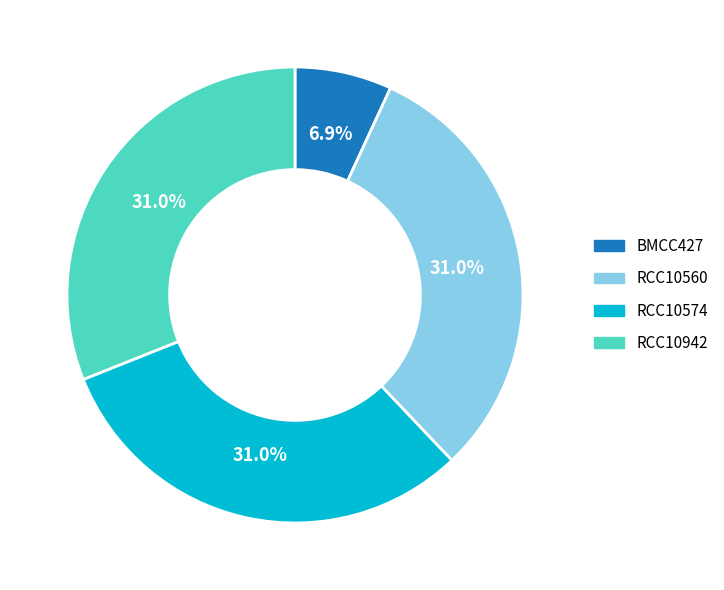

The RCC10560 slice represents 31% of the pie. True or false?

True